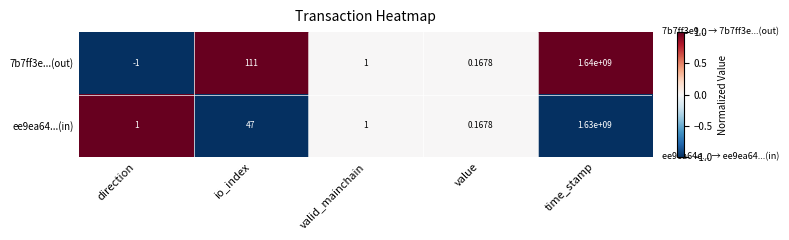

Where does the 7b7ff3e...(out) series first go above 1?

io_index